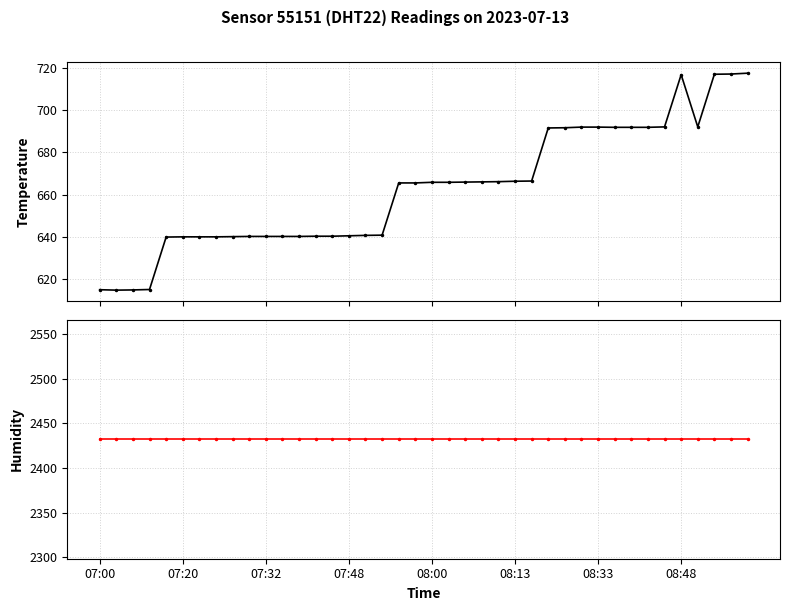

True or false: humidity and temperature cross at least once.

False